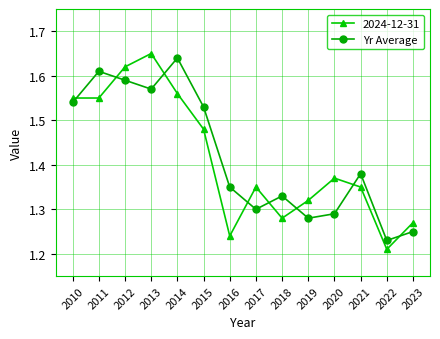

Rank the series at 2016 from lowest to highest value.

2024-12-31, Yr Average